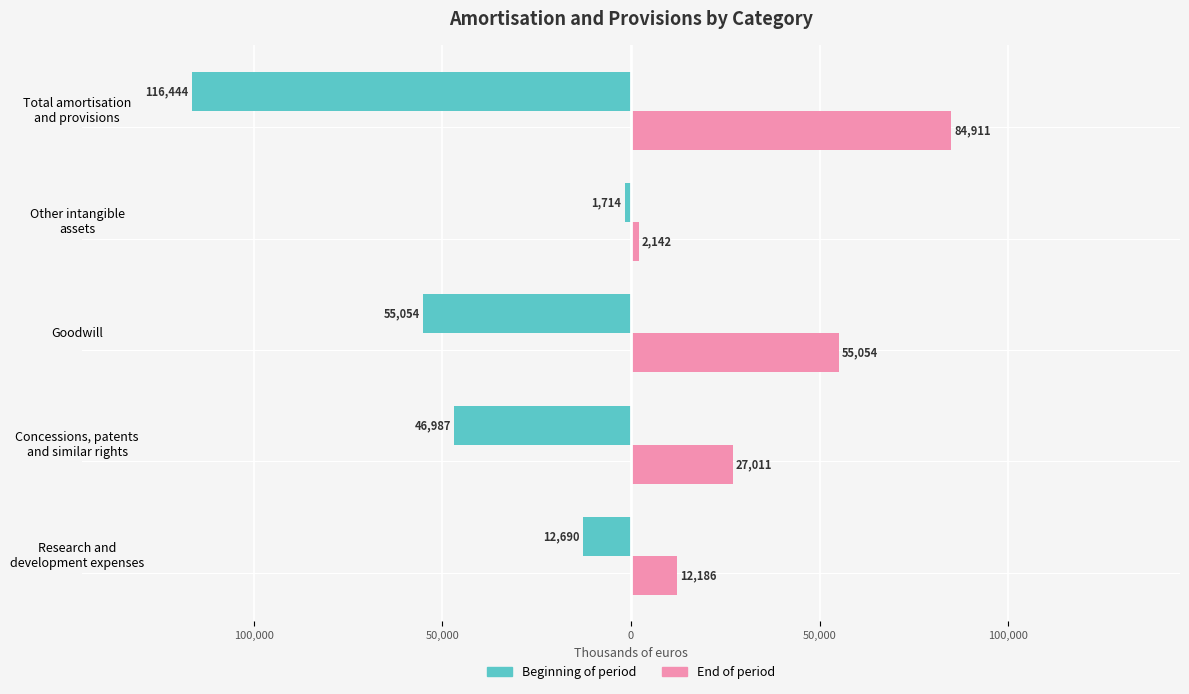

What is the value of the Amortisation and provisions (beginning of period) bar at the 1st from the left?

-12690